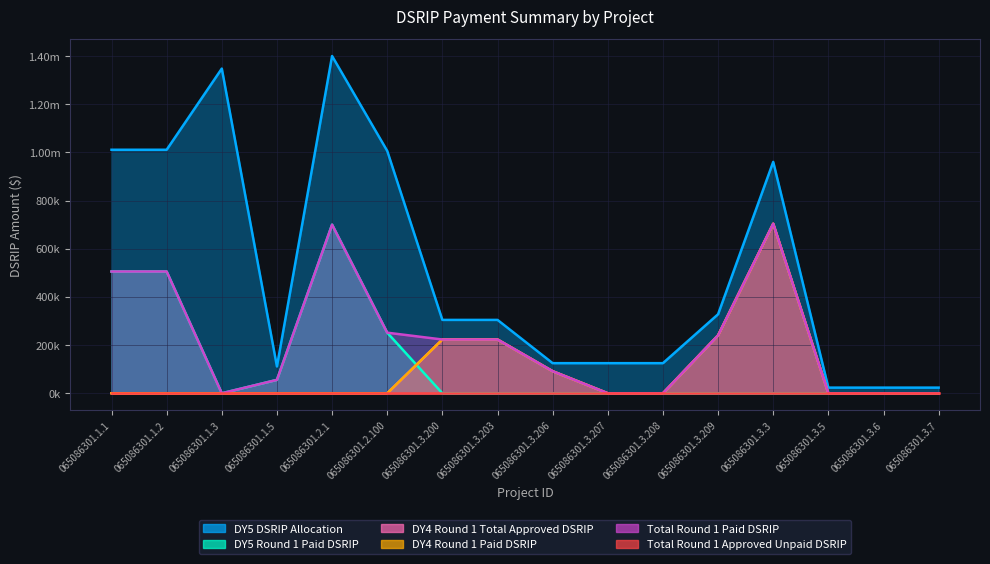

How many interior local valleys does the DY5 DSRIP Allocation series have?

1